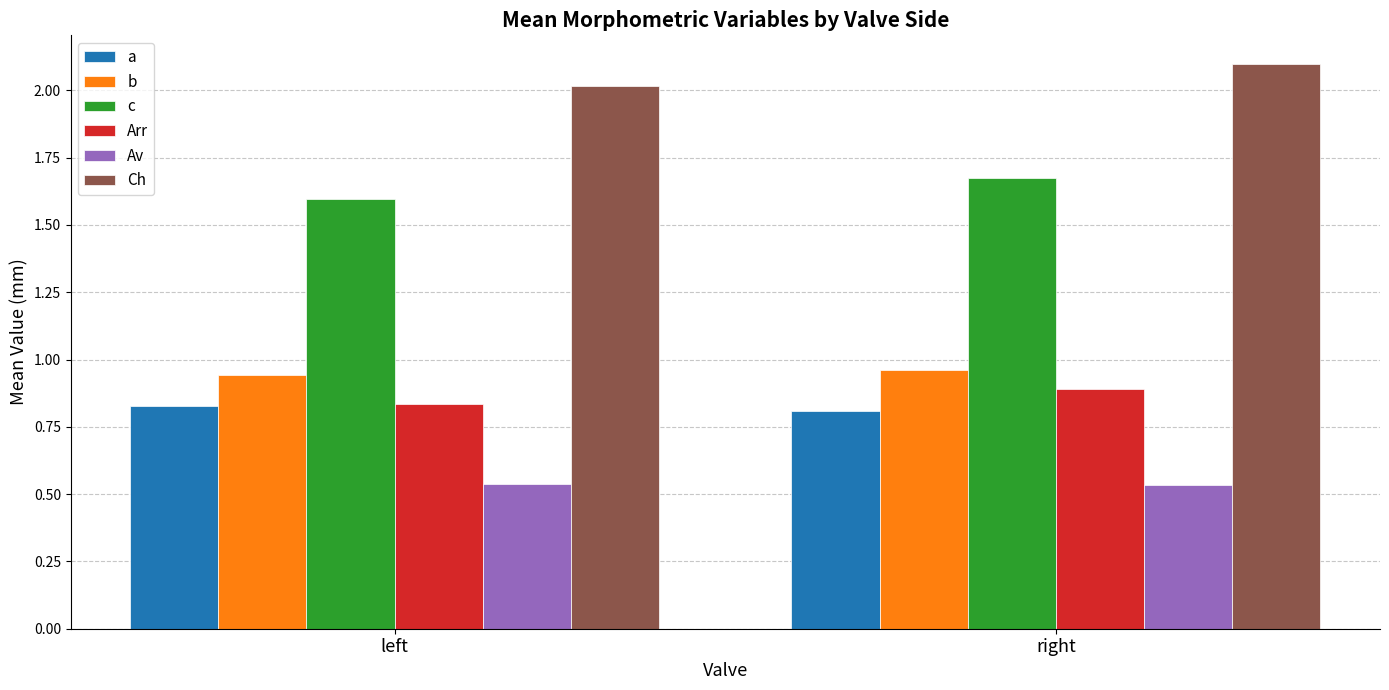

What is the sum of the c values at left and right?

3.3